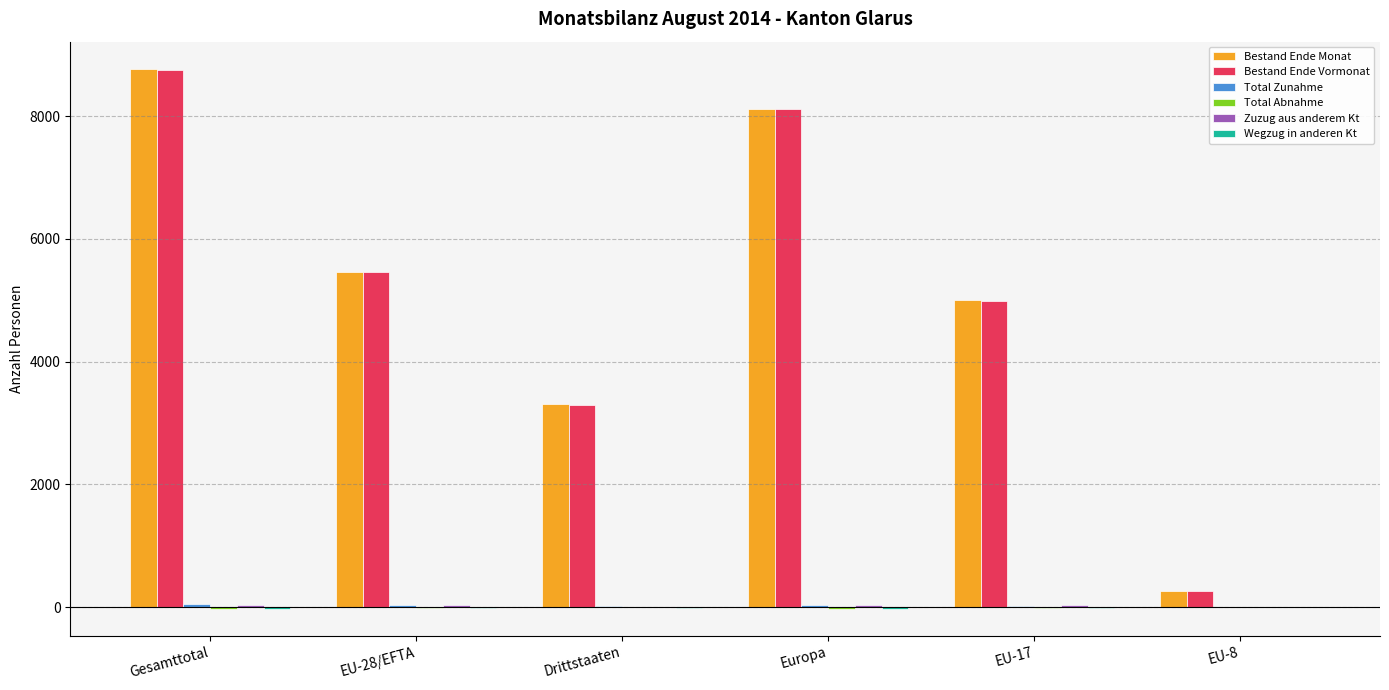

Between Drittstaaten and EU-17, which series saw the biggest shift?

Bestand Ende Vormonat